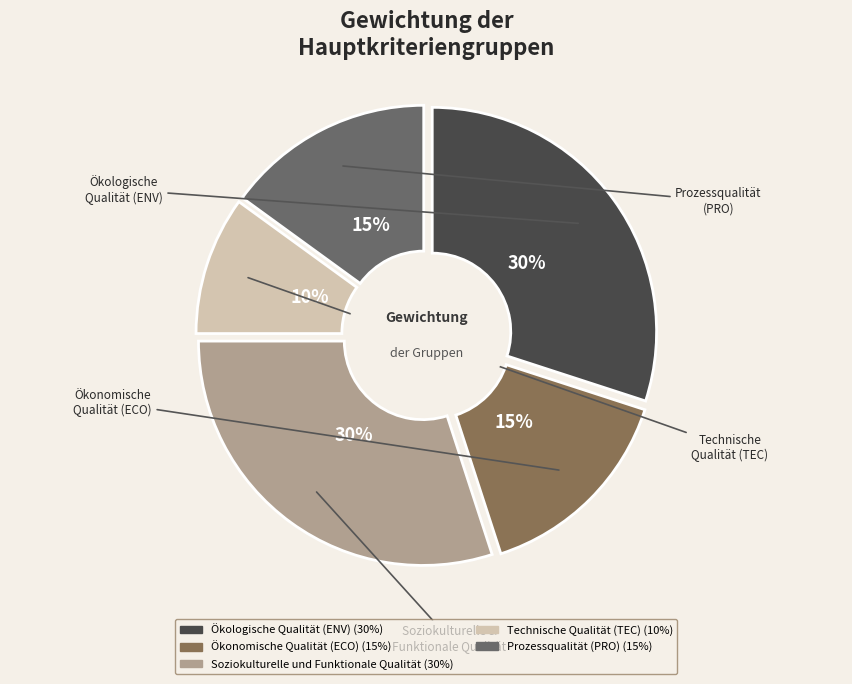

Which slice is the largest?

Ökologische Qualität (ENV)